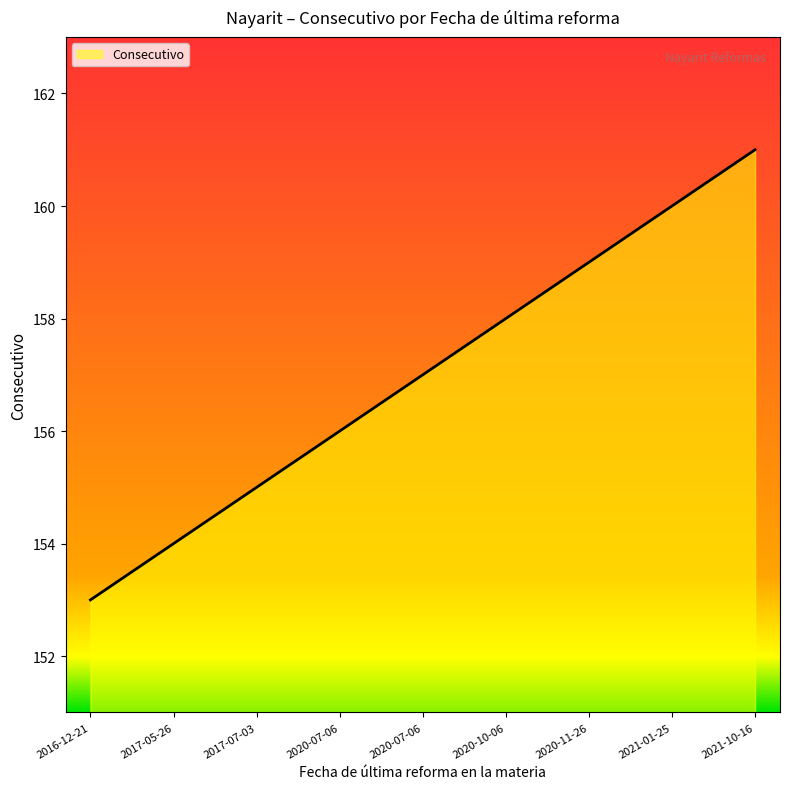

Reading left to right, list all the values displayed in this chart.

2016-12-21=153	2017-05-26=154	2017-07-03=155	2020-07-06=156	2020-07-06=157	2020-10-06=158	2020-11-26=159	2021-01-25=160	2021-10-16=161